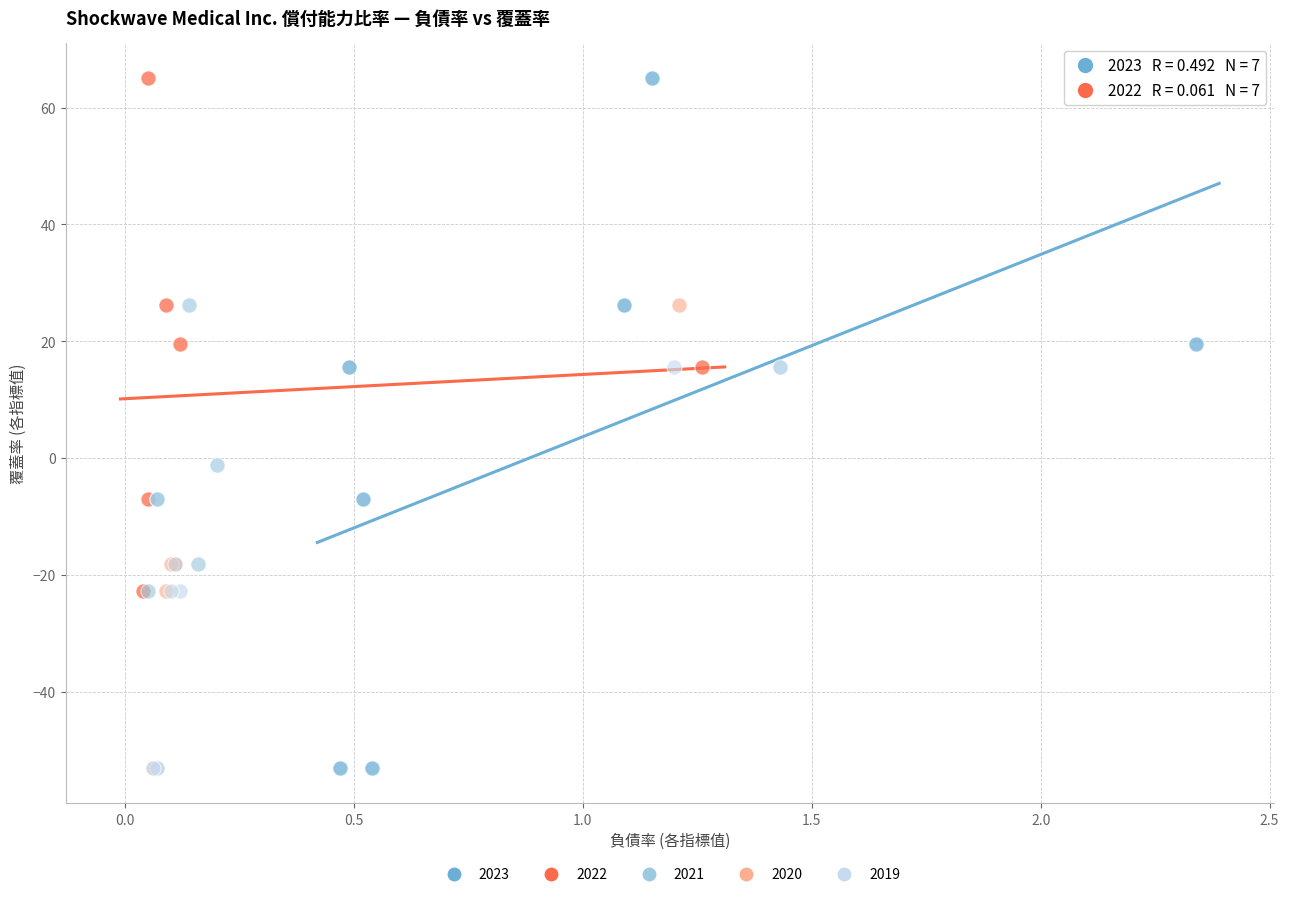

Which series has the widest spread of Y values?

2023